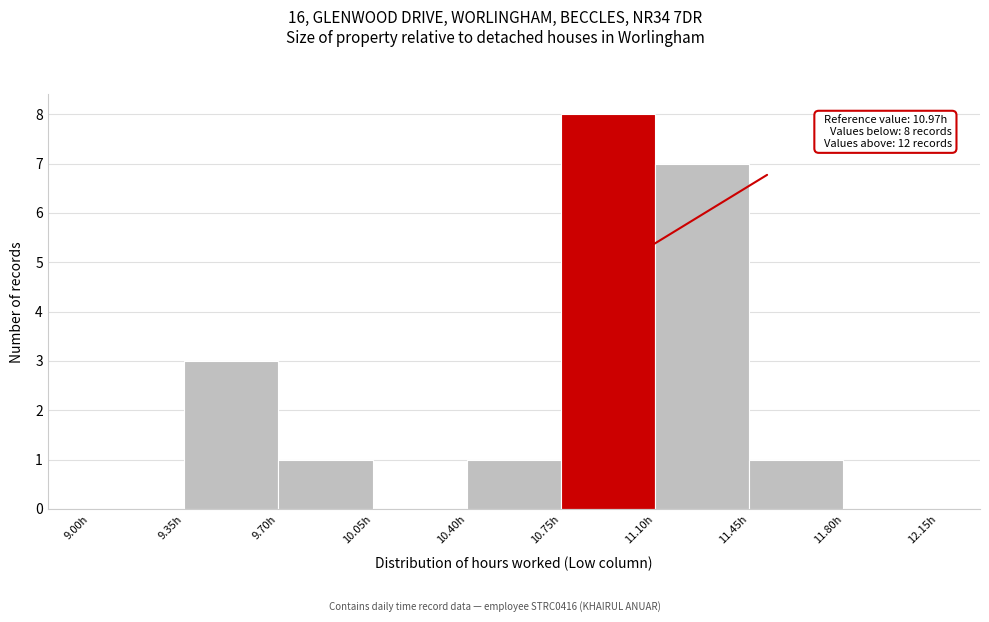

Over which range of the x-axis is the bar tallest?

10.75 to 11.10